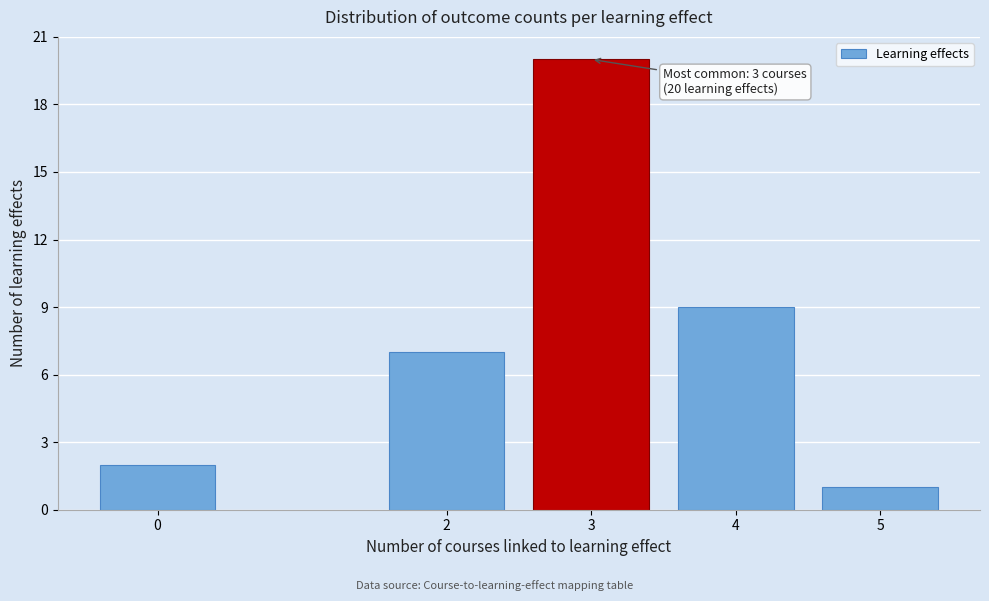

Reading left to right, list all the values displayed in this chart.

2	7	20	9	1